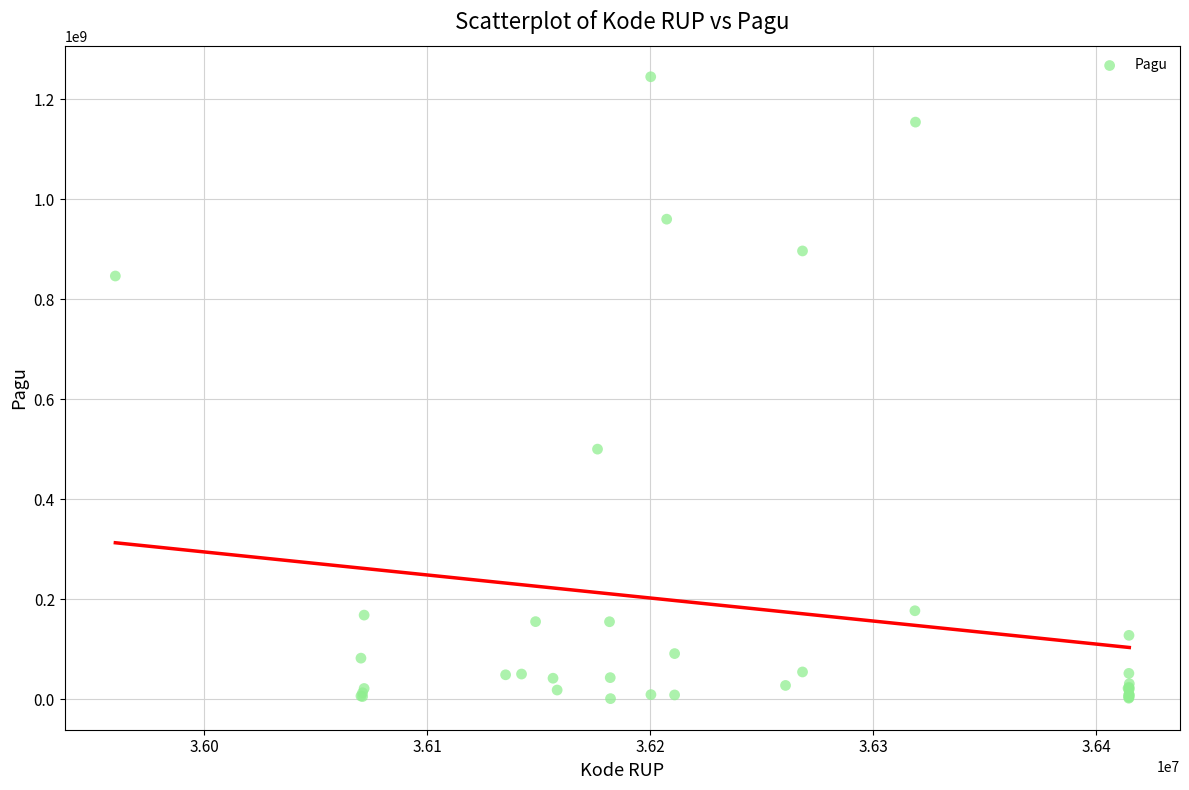

What Y value in the scatter plot is closest to 622840000?

499932000